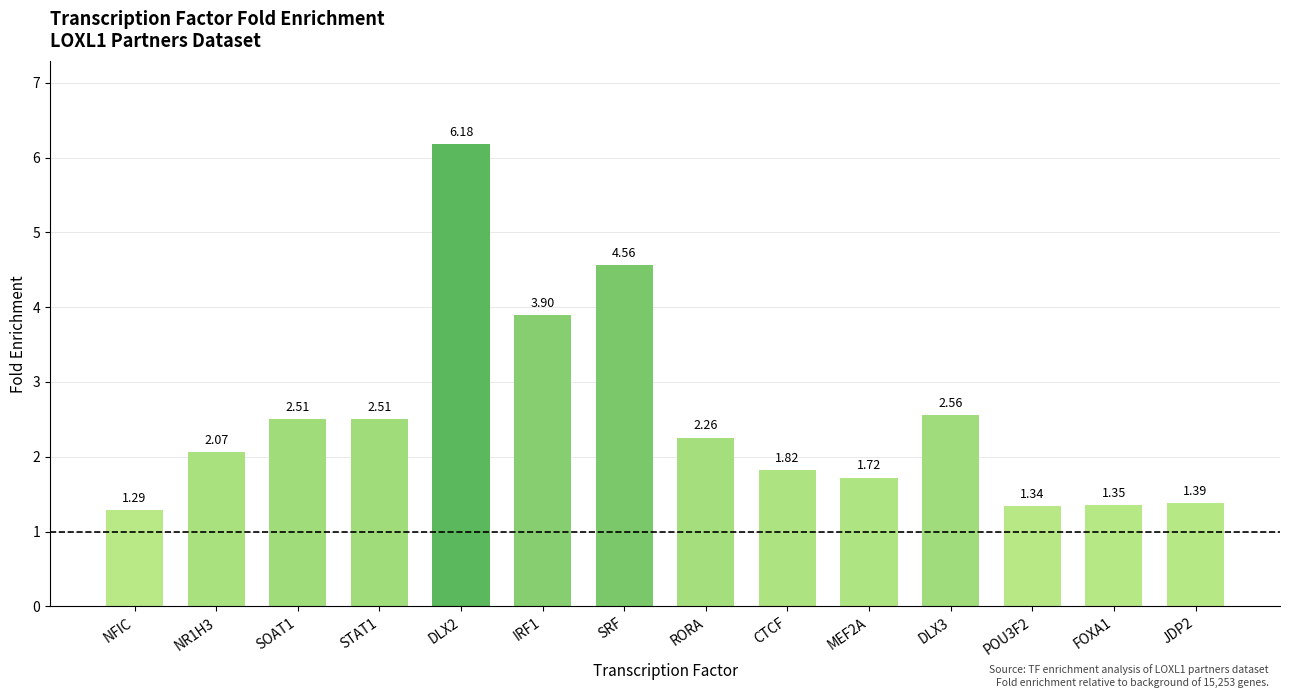

What is the change in value from DLX3 to JDP2?

-1.2